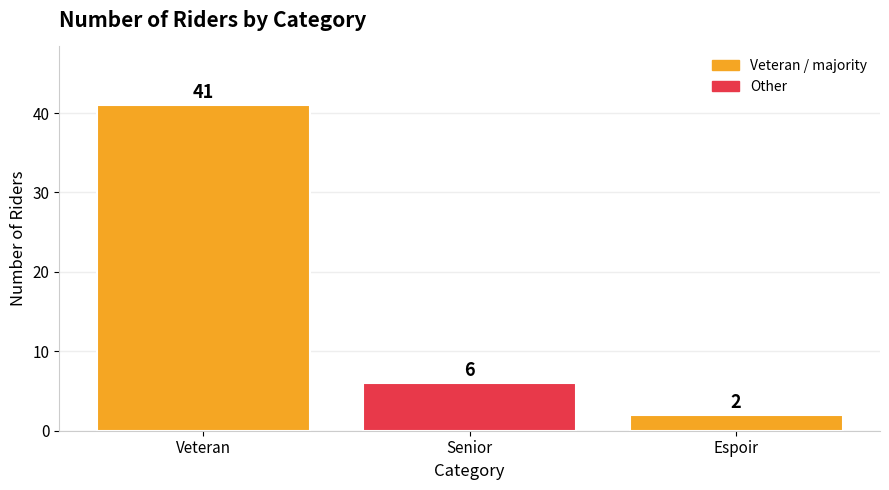

Which label corresponds to the smallest value in the chart?

Espoir